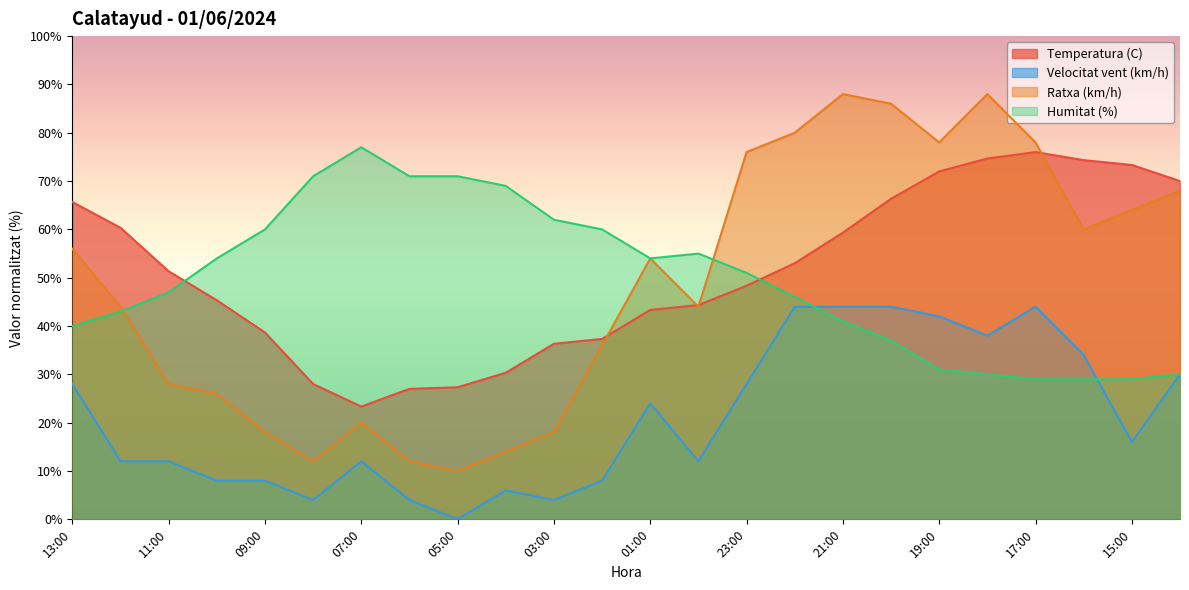

What is the average value of the Humitat (%) series?

49.5